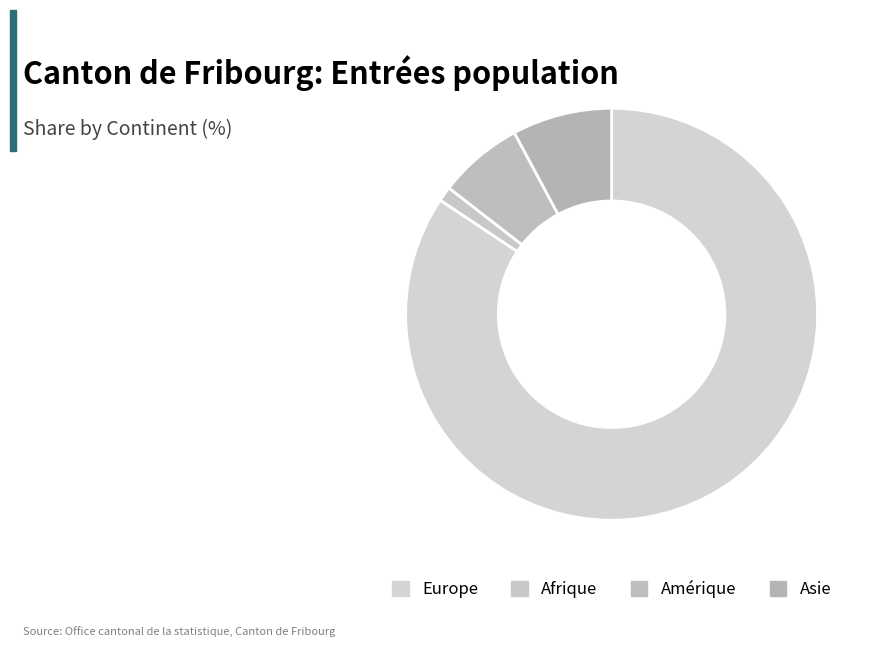

To the nearest percent, what portion does Afrique represent?

1%